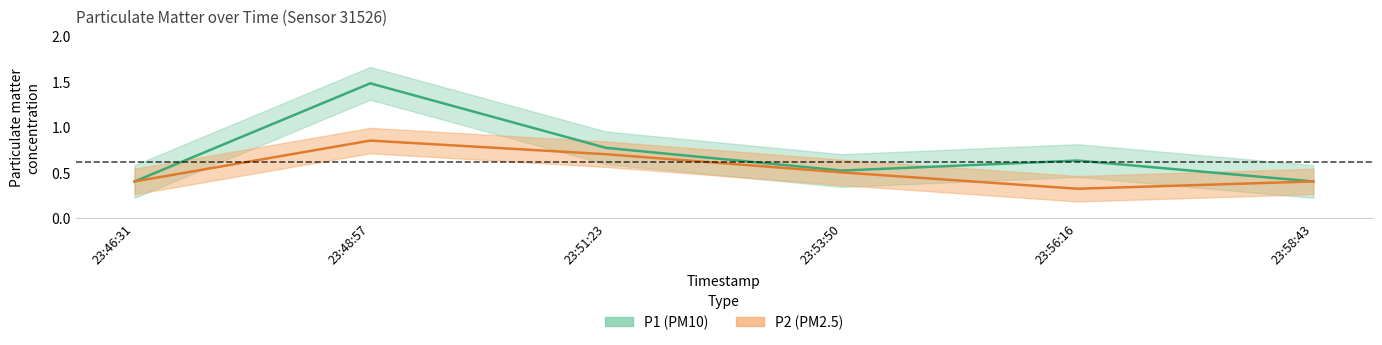

What are all the series names shown in the legend?

P1, P2